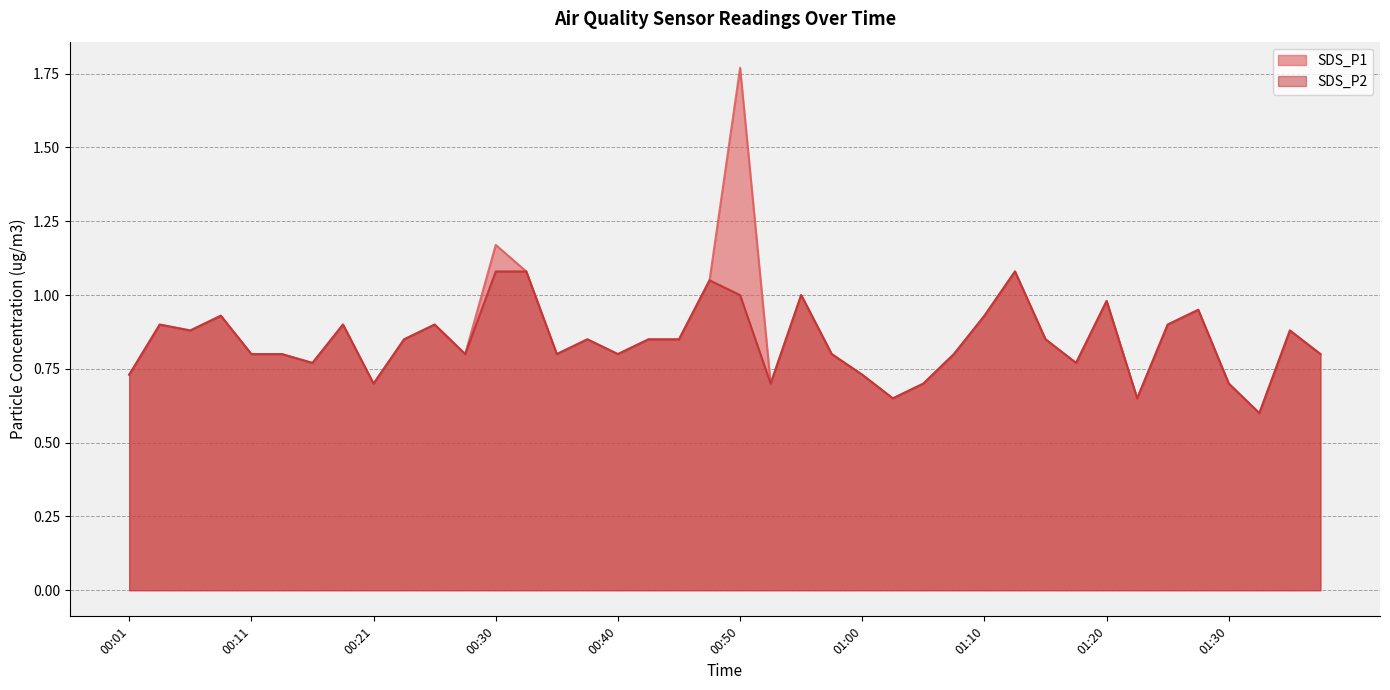

At how many categories does at least one series exceed 1?

5